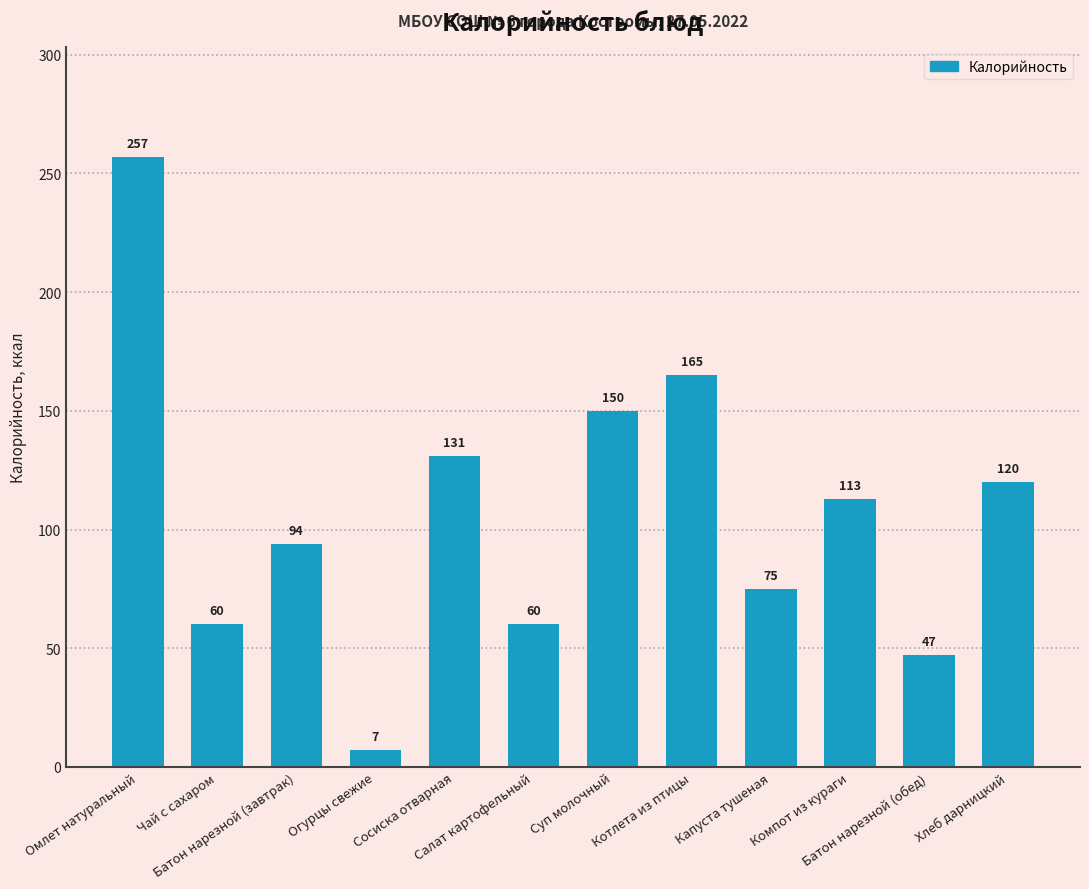

What is the greatest value displayed?

257